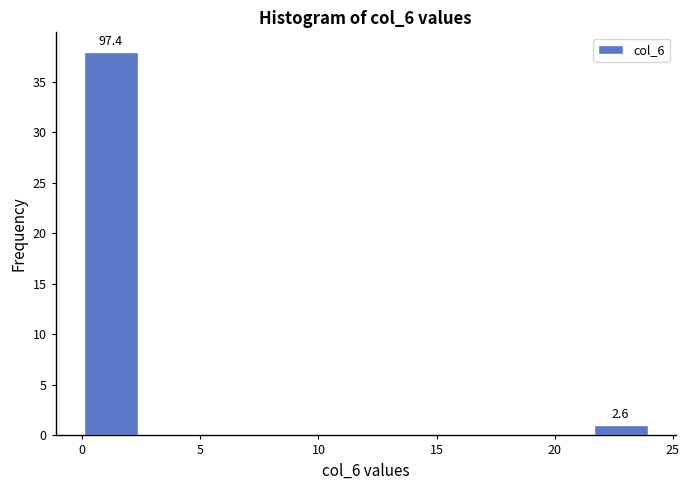

Over which range of the x-axis is the bar tallest?

0.0 to 2.4